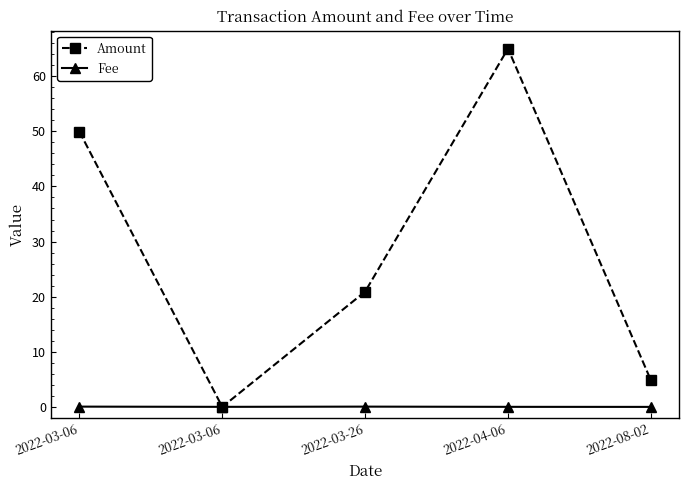

Is it true that Fee equals 0.1 at 2022-03-26?

True